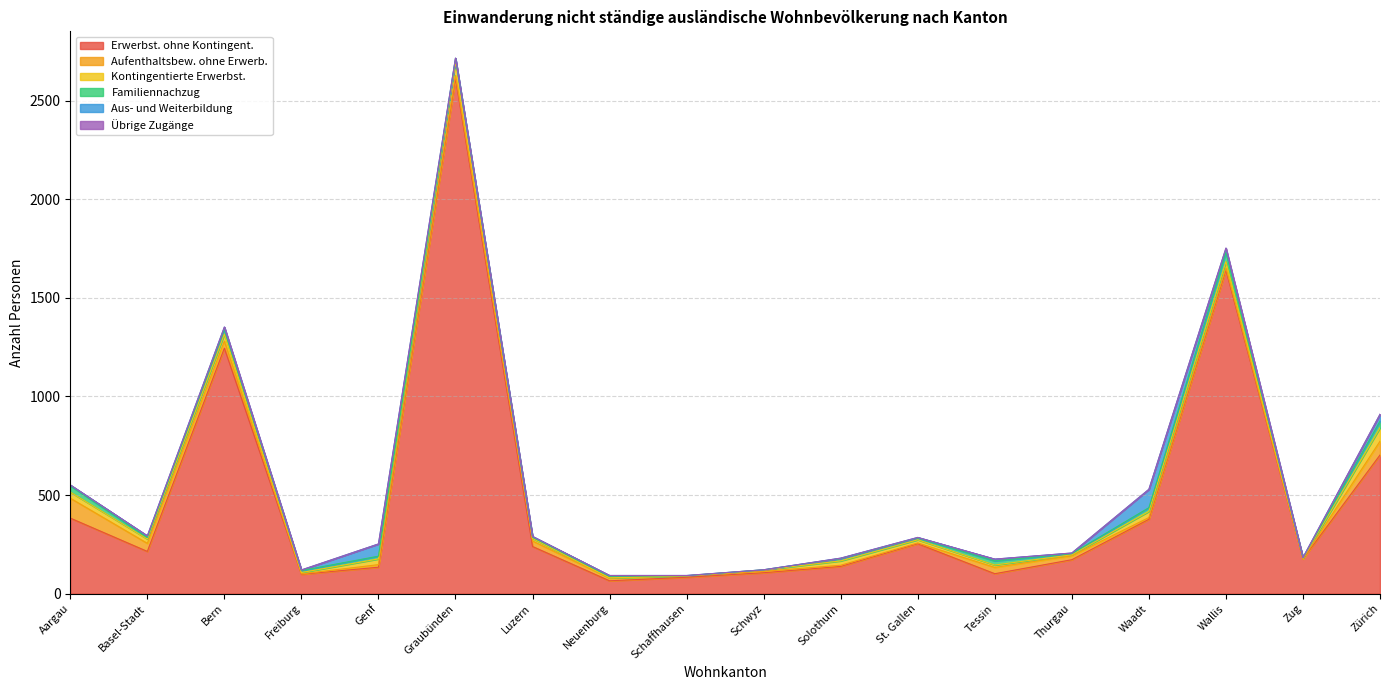

Reading right to left, transcribe all the data shown in this chart.

Erwerbst. ohne Kontingent.: Zürich=703	Zug=176	Wallis=1641	Waadt=377	Thurgau=172	Tessin=101	St. Gallen=253	Solothurn=138	Schwyz=106	Schaffhausen=83	Neuenburg=65	Luzern=239	Graubünden=2613	Genf=134	Freiburg=98	Bern=1245	Basel-Stadt=214	Aargau=383
Aufenthaltsbew. ohne Erwerb.: Zürich=70	Zug=0	Wallis=11	Waadt=9	Thurgau=20	Tessin=32	St. Gallen=4	Solothurn=6	Schwyz=7	Schaffhausen=7	Neuenburg=14	Luzern=28	Graubünden=15	Genf=13	Freiburg=2	Bern=36	Basel-Stadt=41	Aargau=101
Kontingentierte Erwerbst.: Zürich=68	Zug=4	Wallis=32	Waadt=31	Thurgau=5	Tessin=12	St. Gallen=16	Solothurn=22	Schwyz=7	Schaffhausen=0	Neuenburg=1	Luzern=13	Graubünden=71	Genf=29	Freiburg=7	Bern=35	Basel-Stadt=22	Aargau=31
Familiennachzug: Zürich=34	Zug=2	Wallis=47	Waadt=19	Thurgau=6	Tessin=21	St. Gallen=9	Solothurn=12	Schwyz=1	Schaffhausen=1	Neuenburg=8	Luzern=6	Graubünden=15	Genf=14	Freiburg=10	Bern=25	Basel-Stadt=8	Aargau=32
Aus- und Weiterbildung: Zürich=34	Zug=1	Wallis=20	Waadt=93	Thurgau=3	Tessin=9	St. Gallen=3	Solothurn=2	Schwyz=0	Schaffhausen=1	Neuenburg=4	Luzern=4	Graubünden=2	Genf=62	Freiburg=3	Bern=11	Basel-Stadt=8	Aargau=4
Übrige Zugänge: Zürich=1	Zug=0	Wallis=2	Waadt=0	Thurgau=0	Tessin=0	St. Gallen=0	Solothurn=0	Schwyz=0	Schaffhausen=0	Neuenburg=0	Luzern=0	Graubünden=0	Genf=0	Freiburg=0	Bern=0	Basel-Stadt=0	Aargau=0